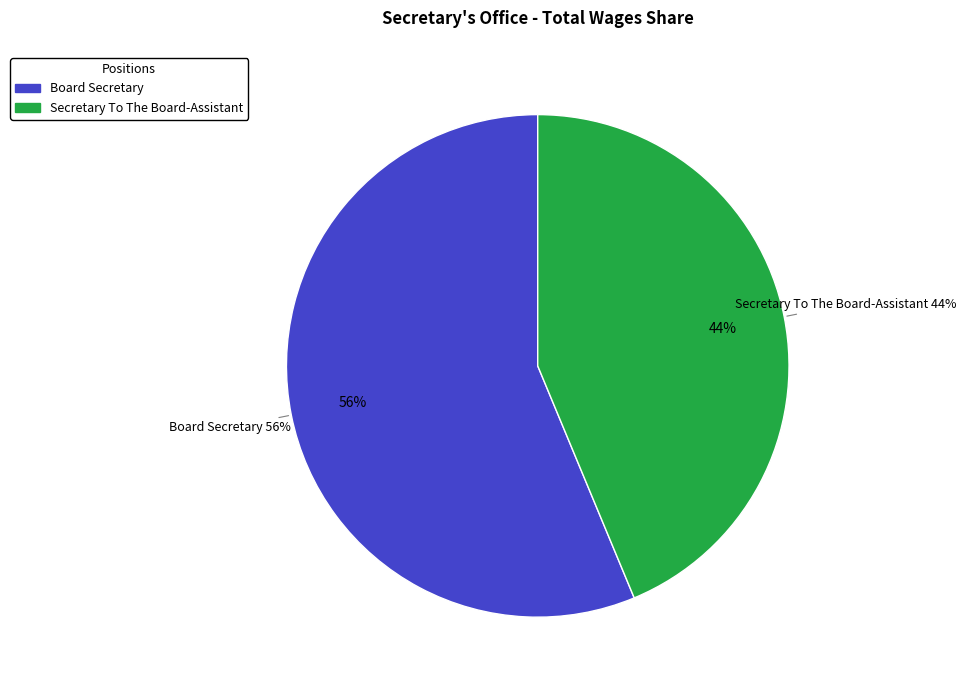

What is the ratio of the value at Secretary To The Board-Assistant to the value at Board Secretary?

0.8